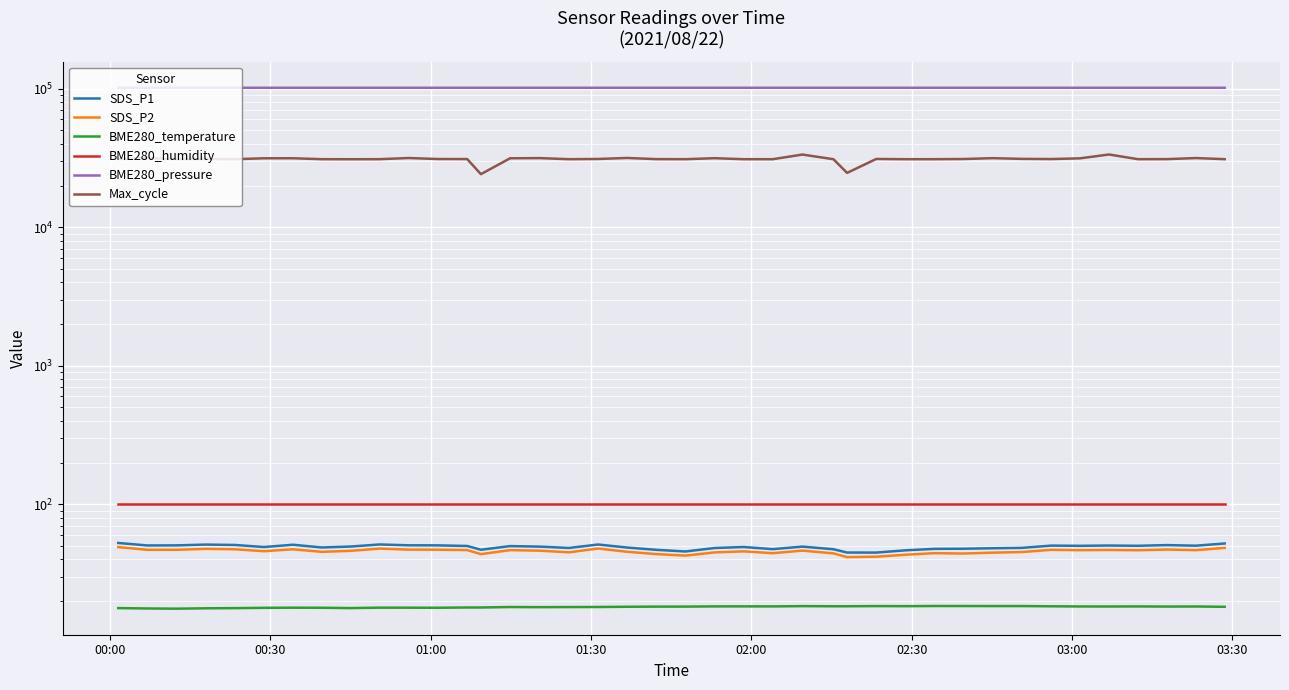

True or false: BME280_pressure and SDS_P2 cross at least once.

False